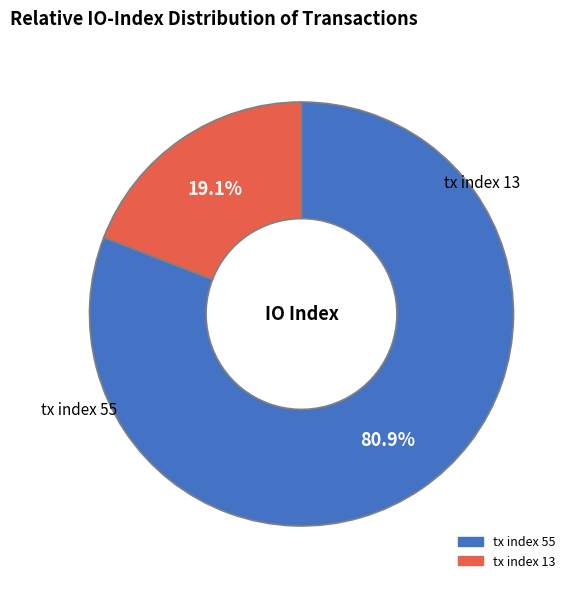

Which category has the biggest portion of the pie?

tx index 55